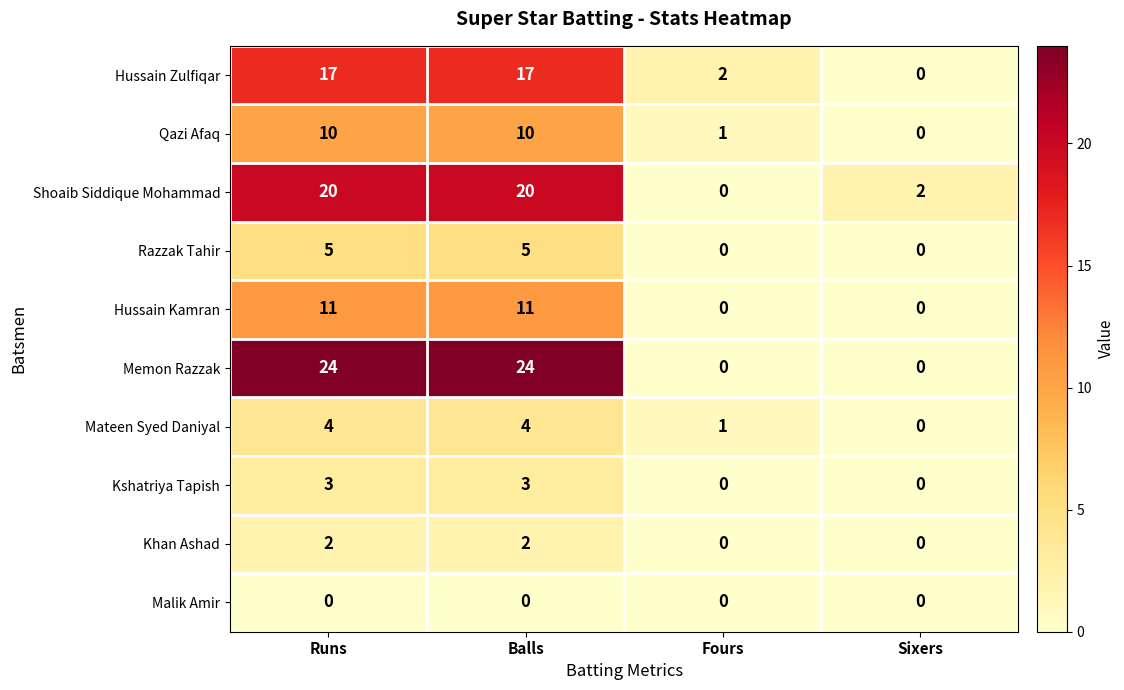

True or false: Kshatriya Tapish has a value of 1 at Runs.

False